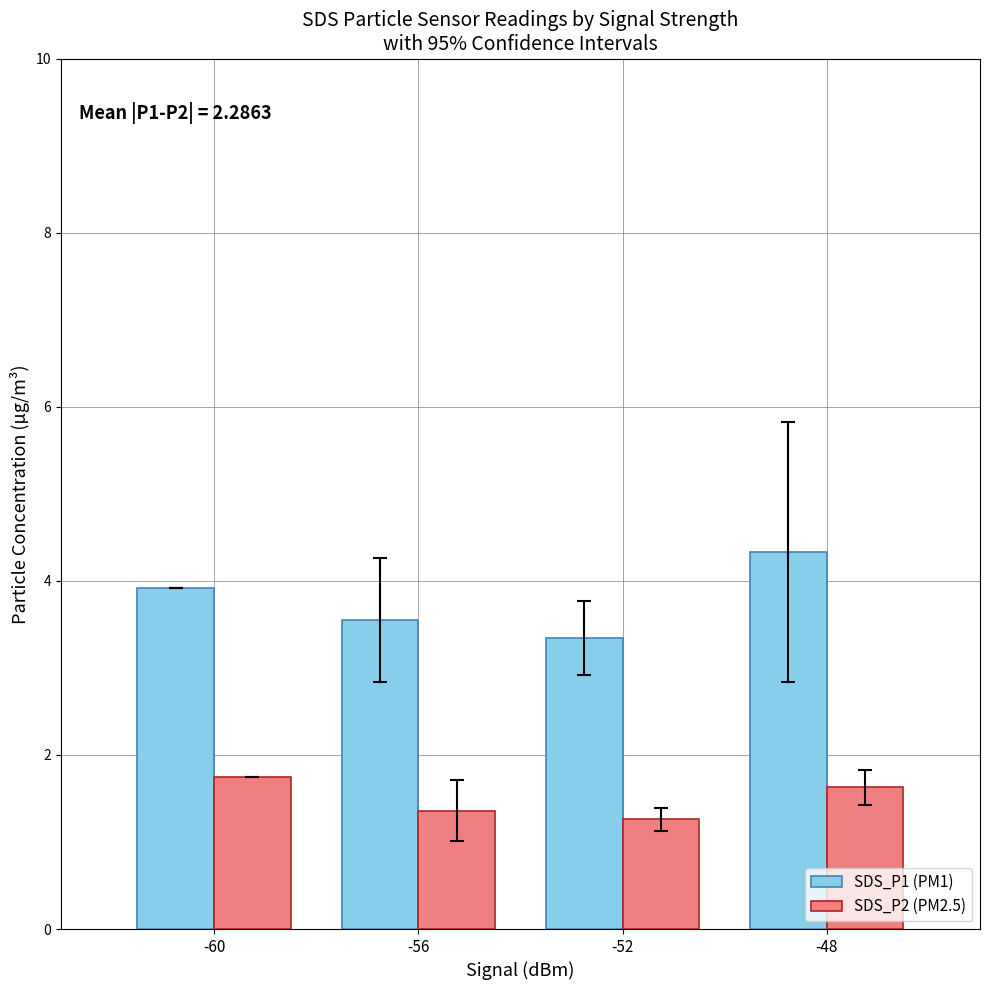

What is the average value of the SDS_P2 (PM2.5) series?

1.5